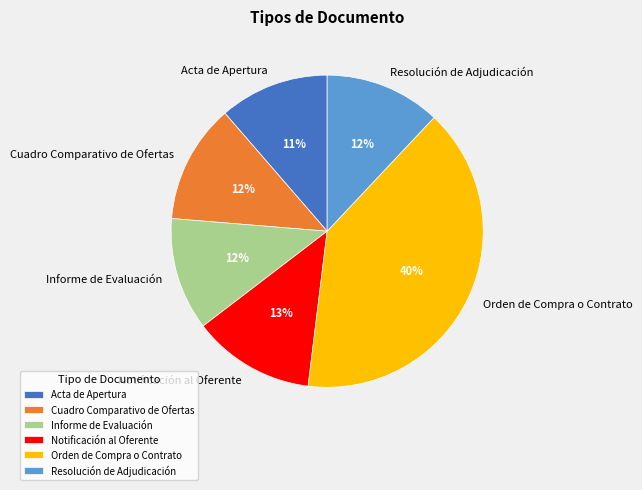

Between Notificación al Oferente and Acta de Apertura, which is larger?

Notificación al Oferente